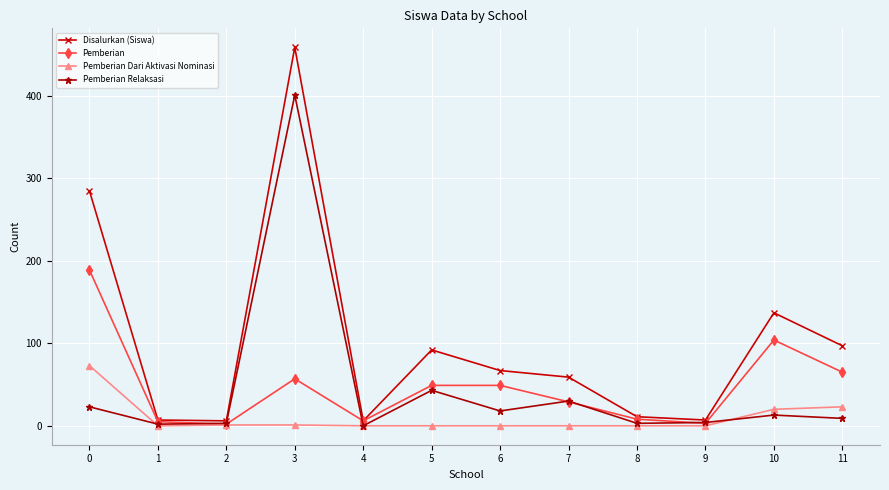

The value of Pemberian at 6 is 67. True or false?

False